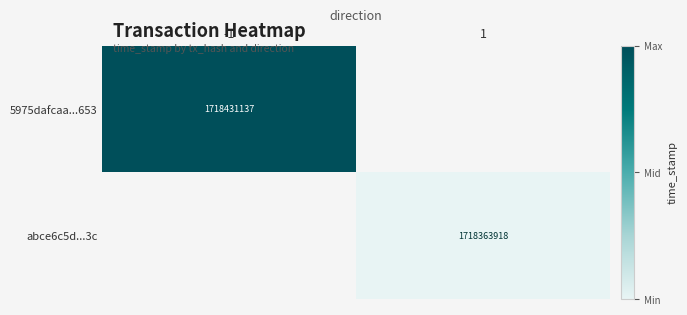

Is it true that 5975dafcaa...653 equals 1173277218.3 at -1?

False